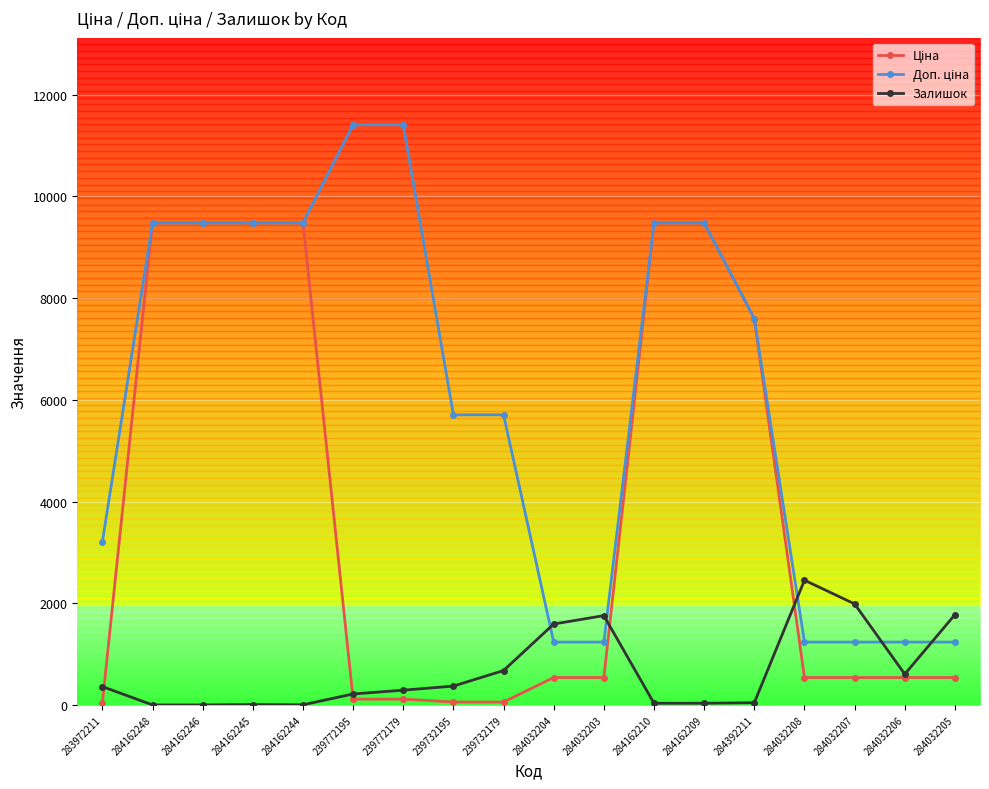

Count the number of categories in the chart.

18